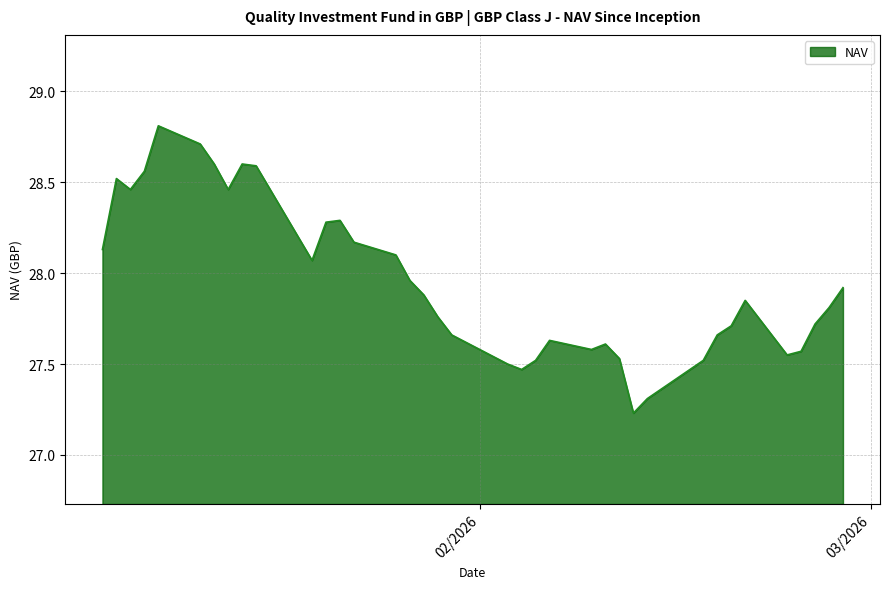

What is the difference between the maximum and minimum values?

1.6